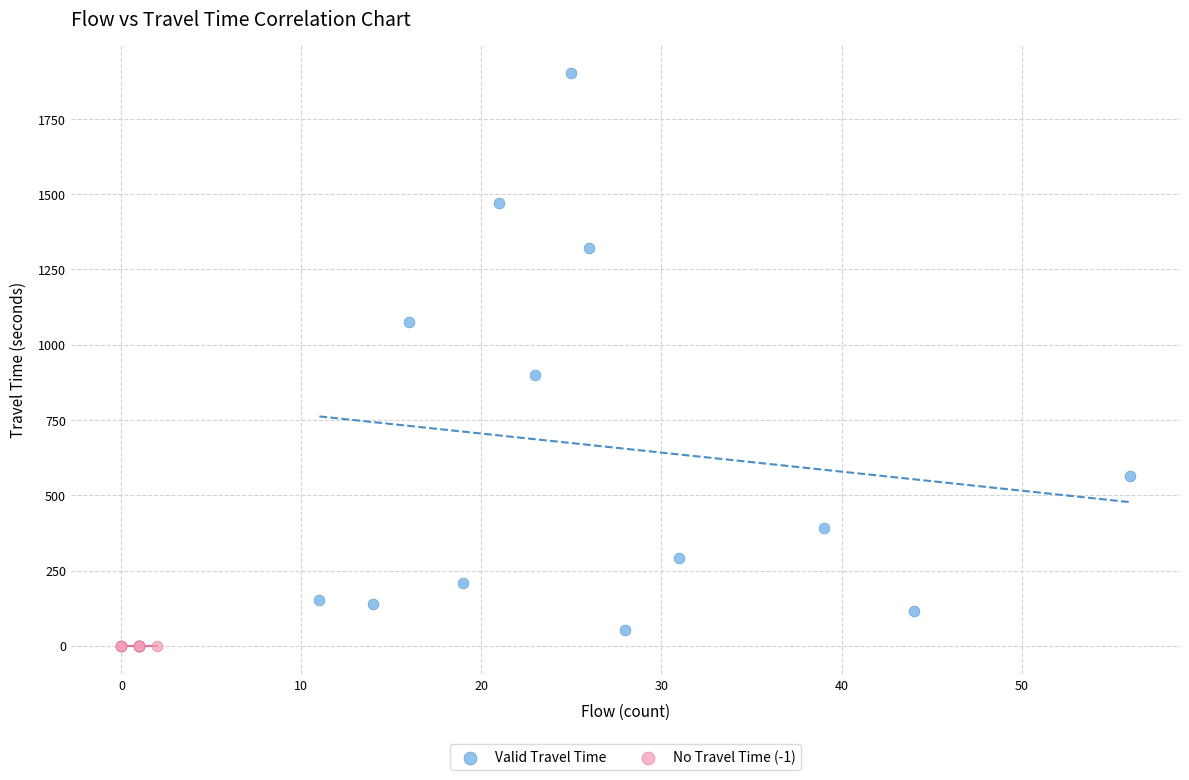

Which series reaches the maximum Y coordinate?

Valid Travel Time